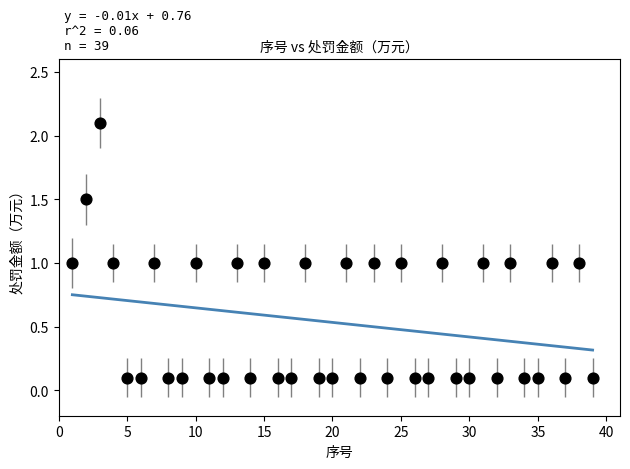

What is the range of Y values (max minus min)?

2.0